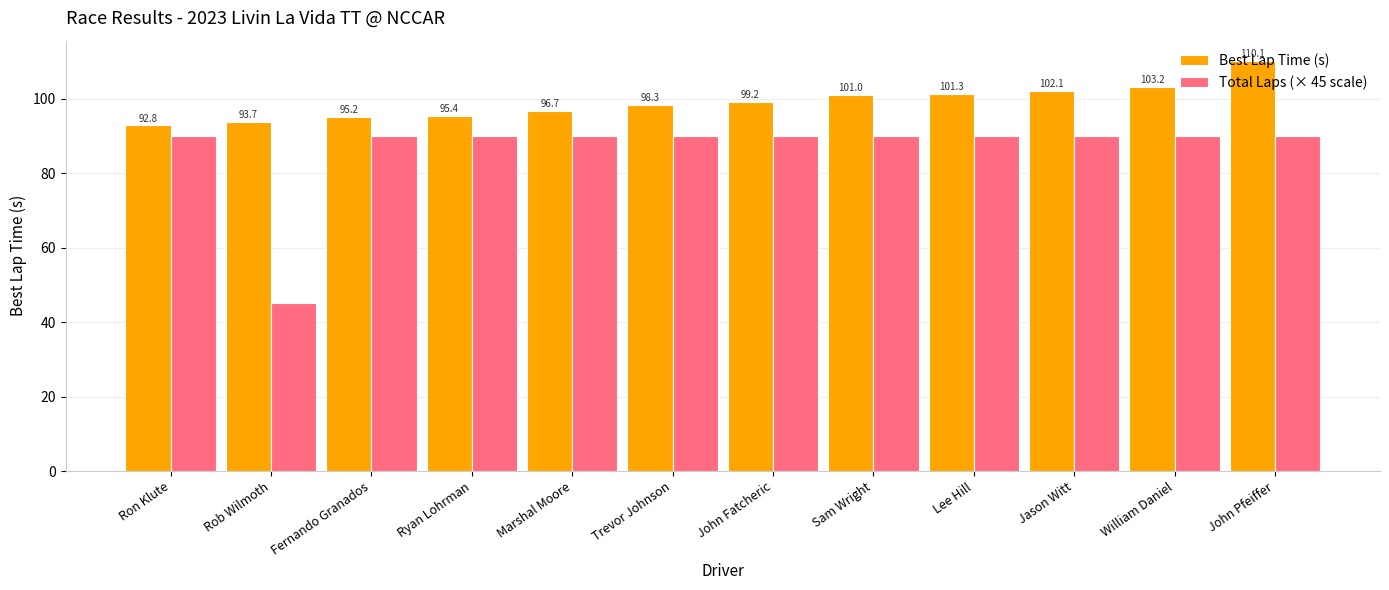

Are the bars horizontal?

No